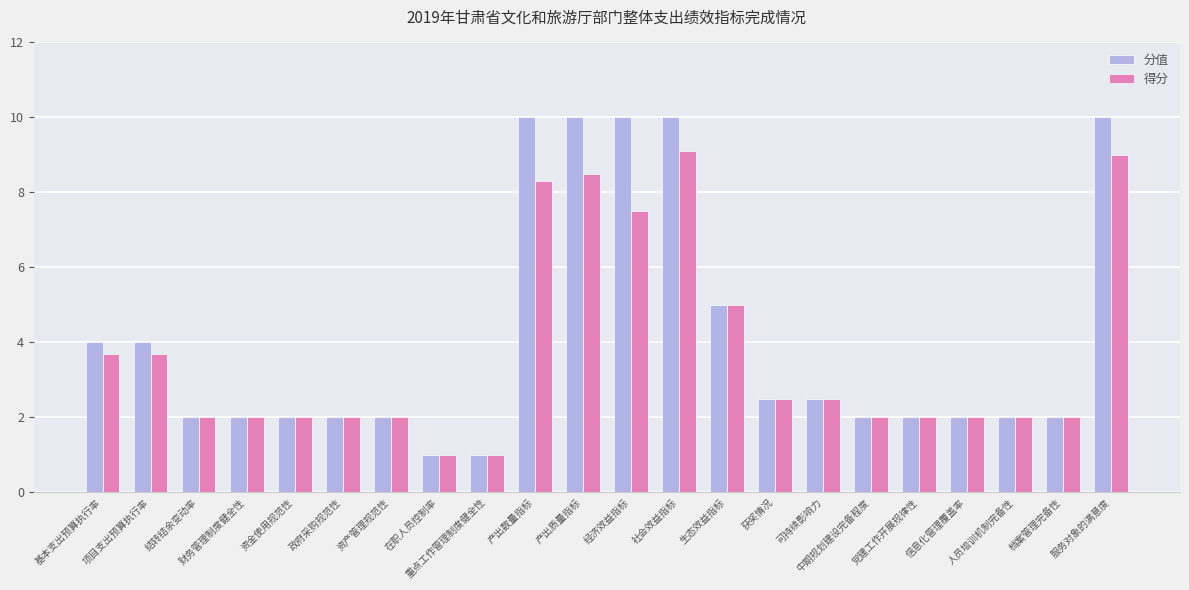

At which label is 得分 closest to 5?

生态效益指标